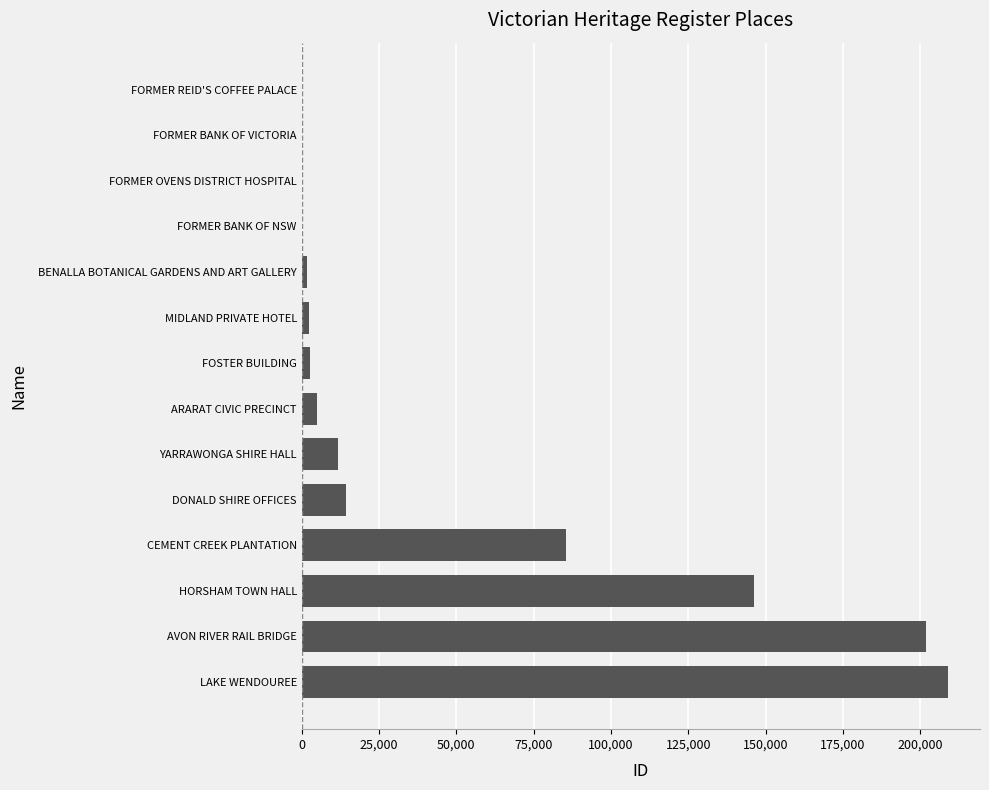

Are the bars horizontal?

Yes